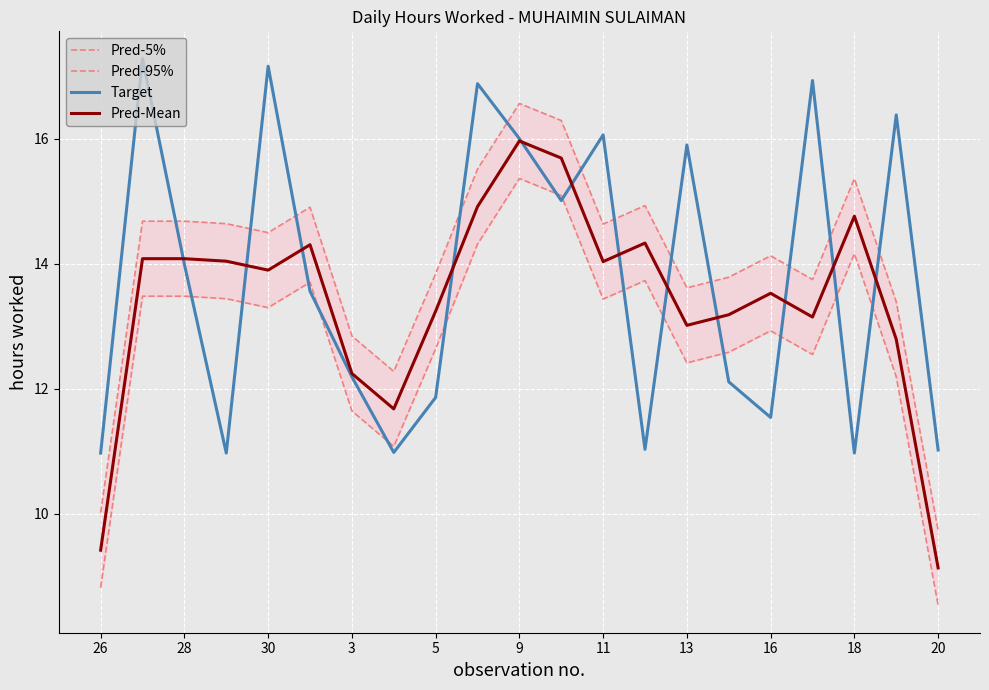

What is the lowest value of the Target series?

11.0